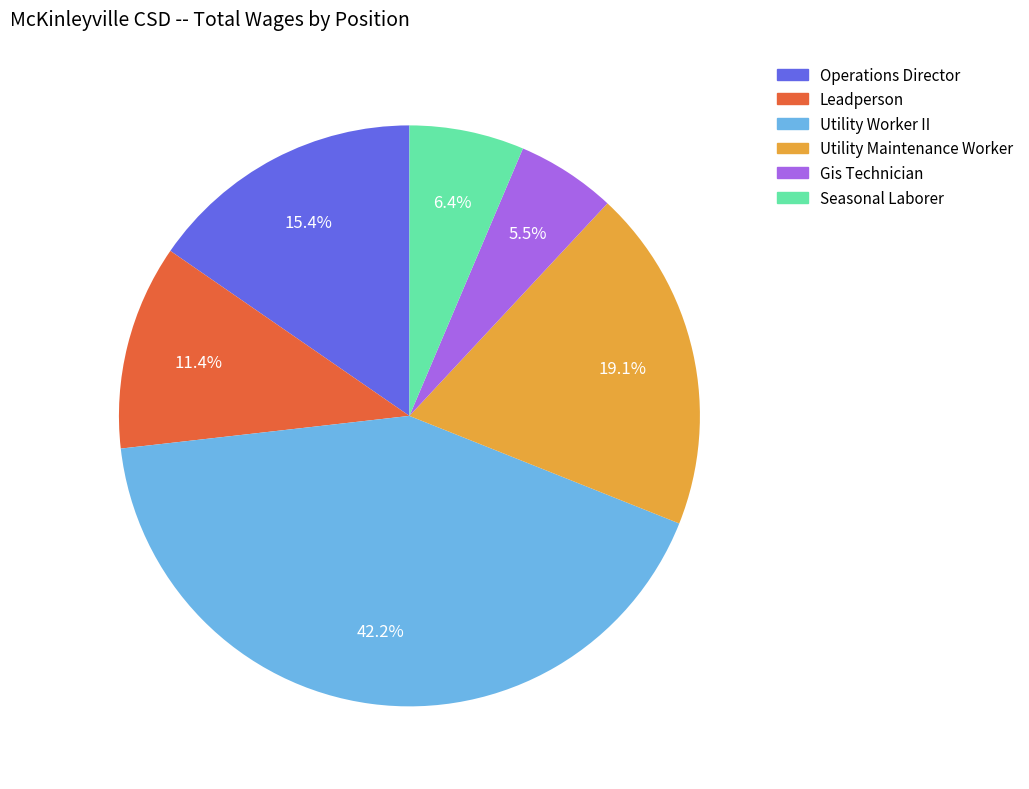

Rank the categories by value from lowest to highest.

Gis Technician, Seasonal Laborer, Leadperson, Operations Director, Utility Maintenance Worker, Utility Worker II